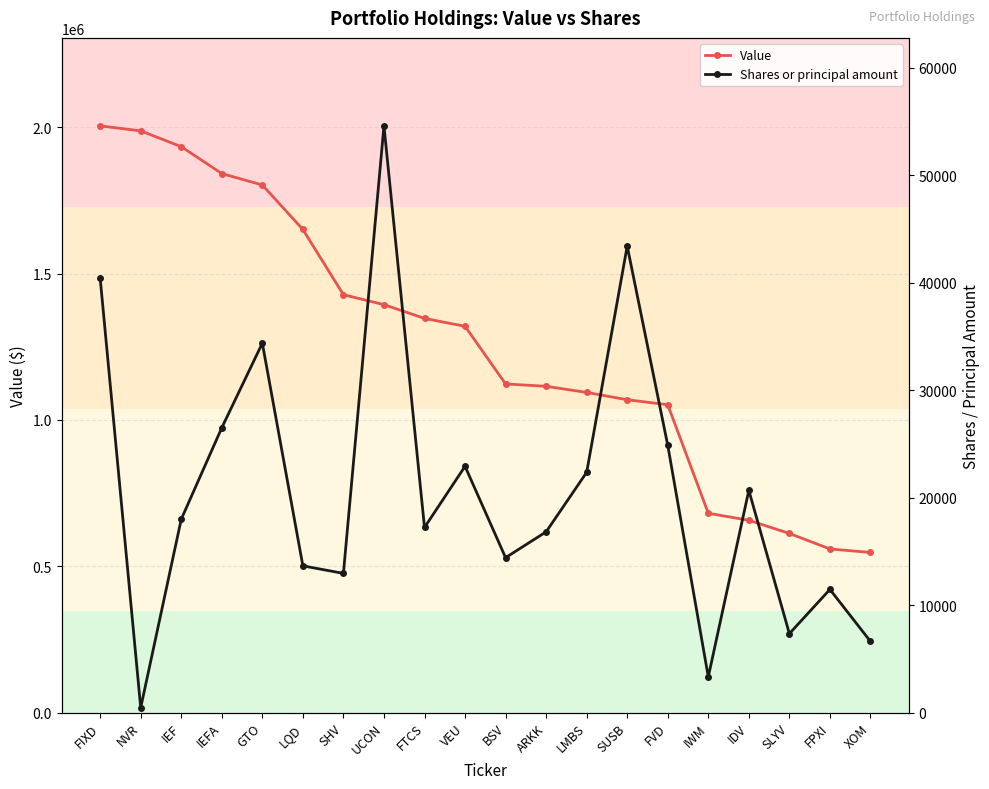

At SLYV, list the series in order from largest to smallest.

Value, Shares or principal amount